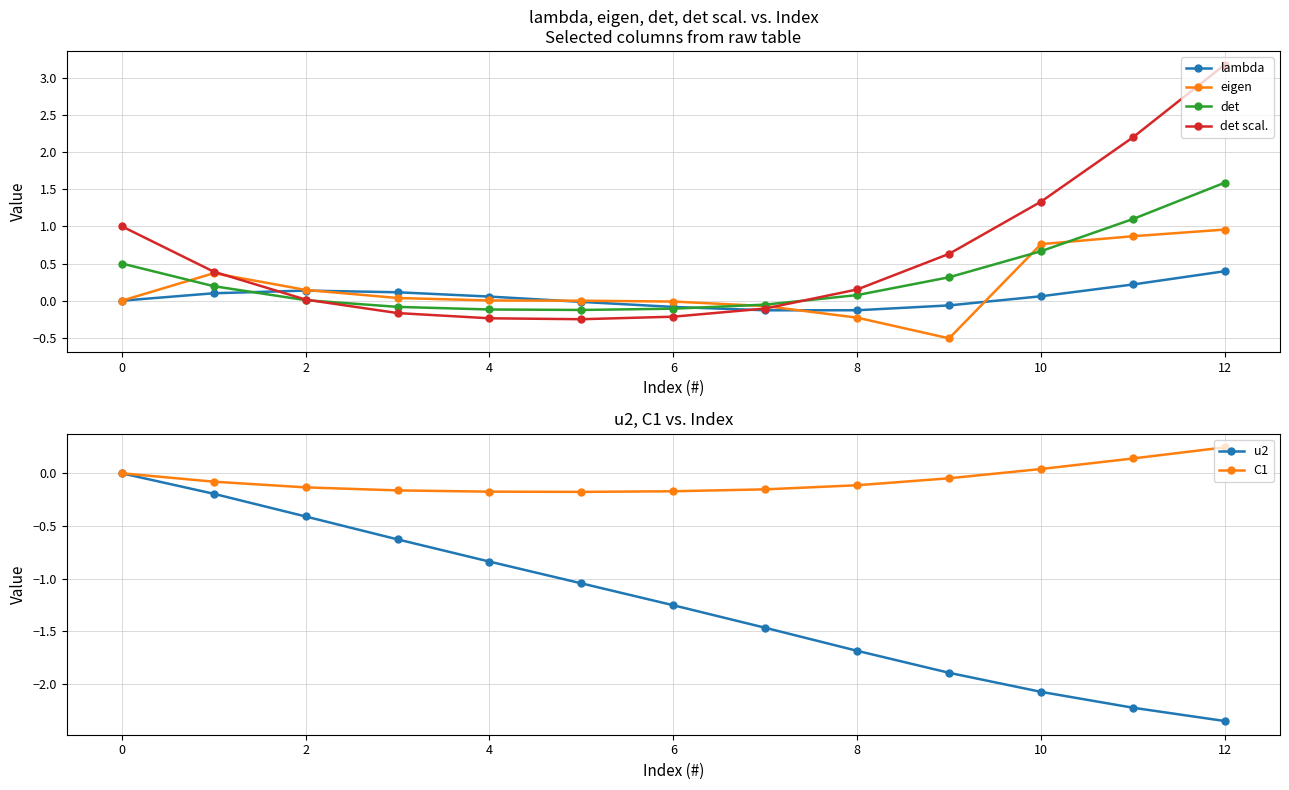

At which category is the sum across all series the highest?

12